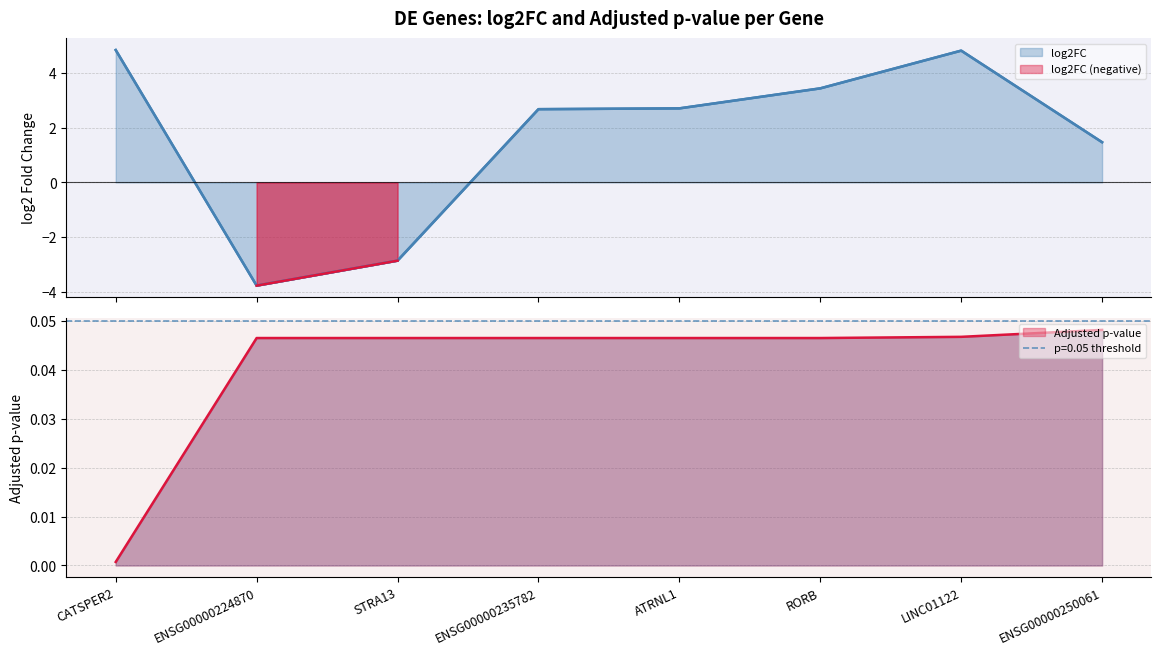

True or false: log2FC has a value of -6.0 at ENSG00000224870.

False